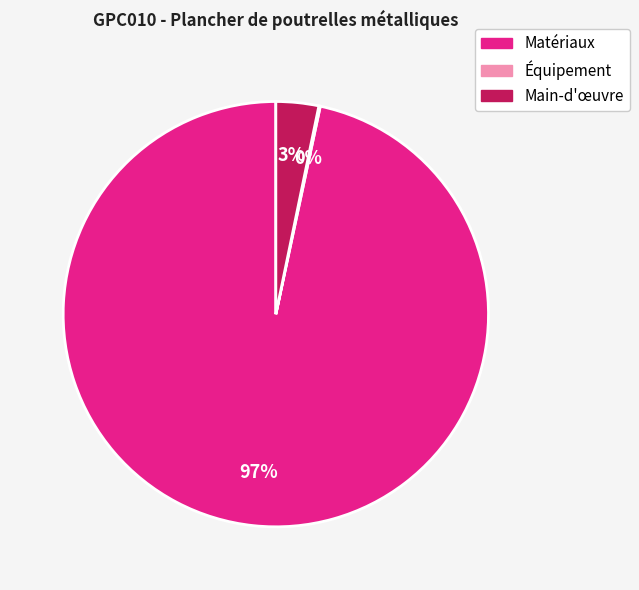

To the nearest percent, what is the average slice percentage?

33%